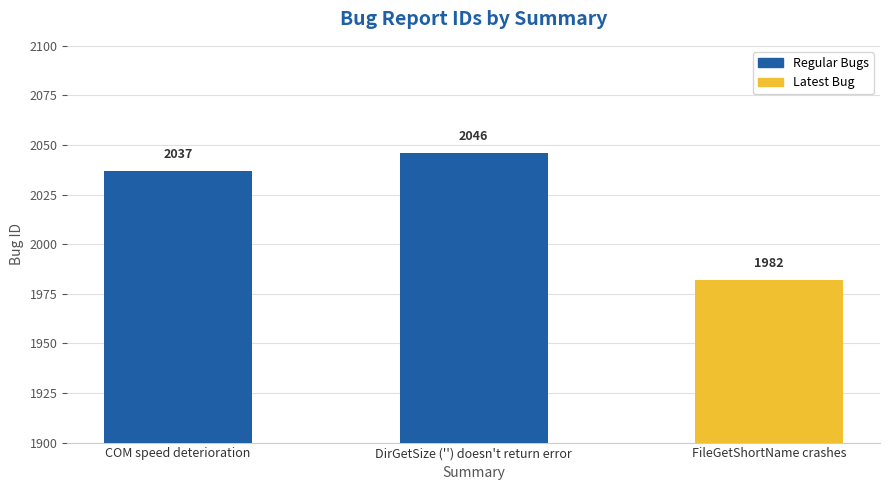

List the labels in order of value, smallest first.

FileGetShortName crashes, COM speed deterioration, DirGetSize ('') doesn't return error